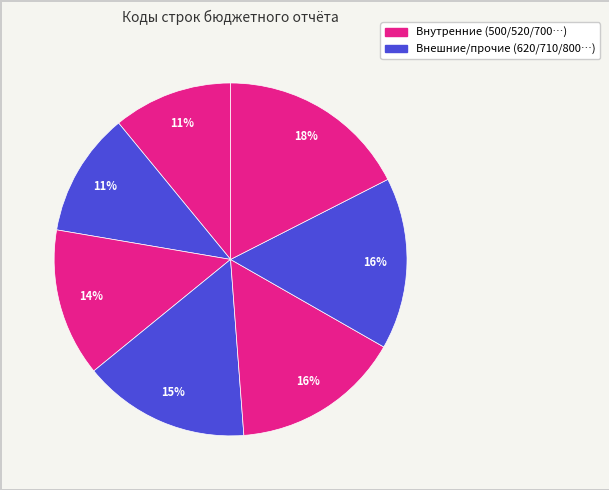

To the nearest percent, what is the difference between the largest and smallest slice percentages?

7%